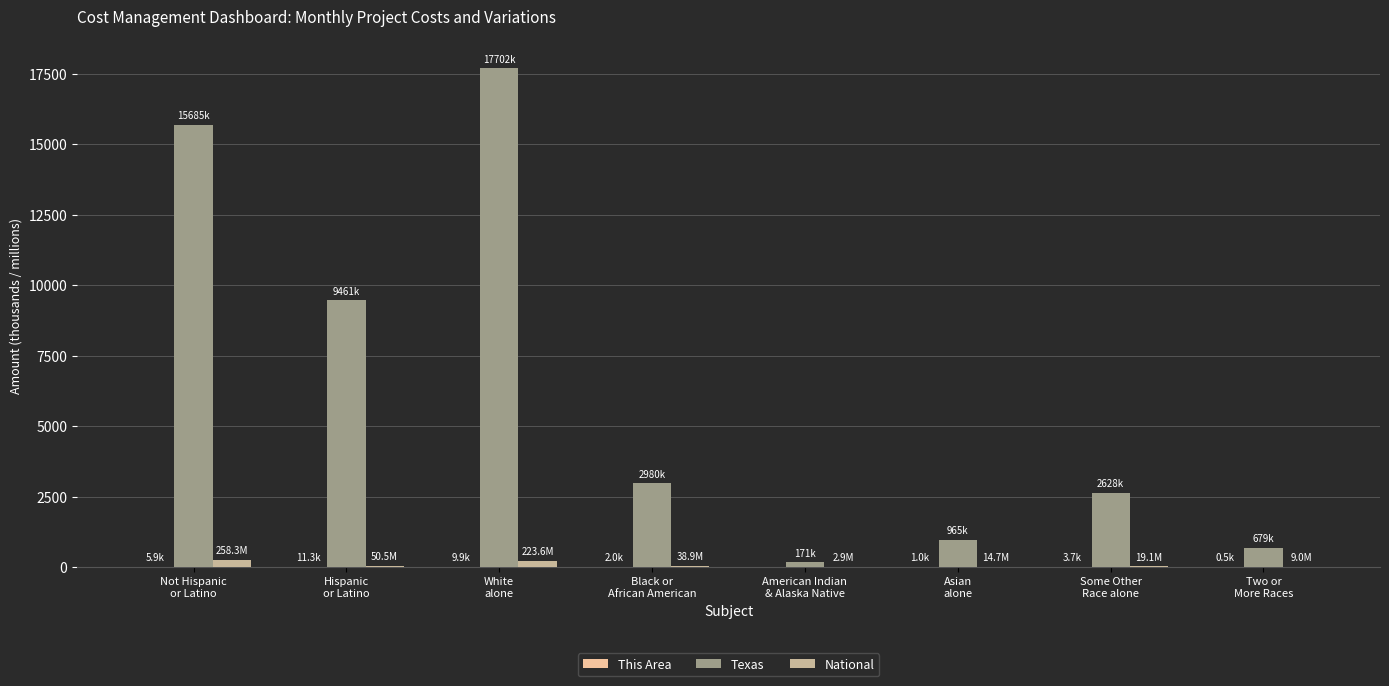

How many data points does each series have?

8